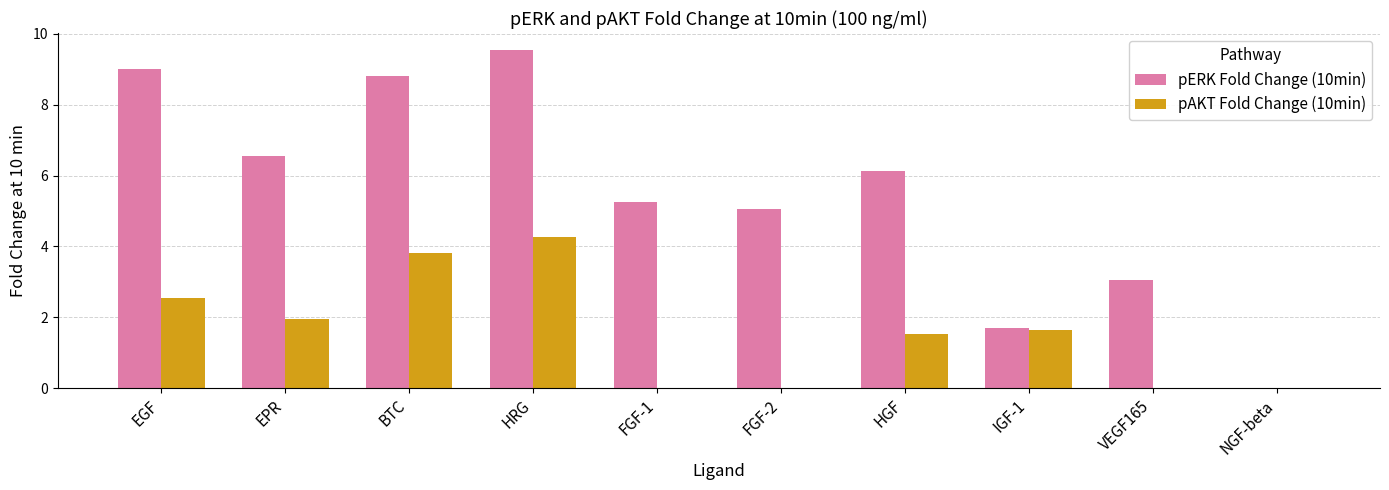

The value of pERK Fold Change (10min) at FGF-1 is 7.1. True or false?

False